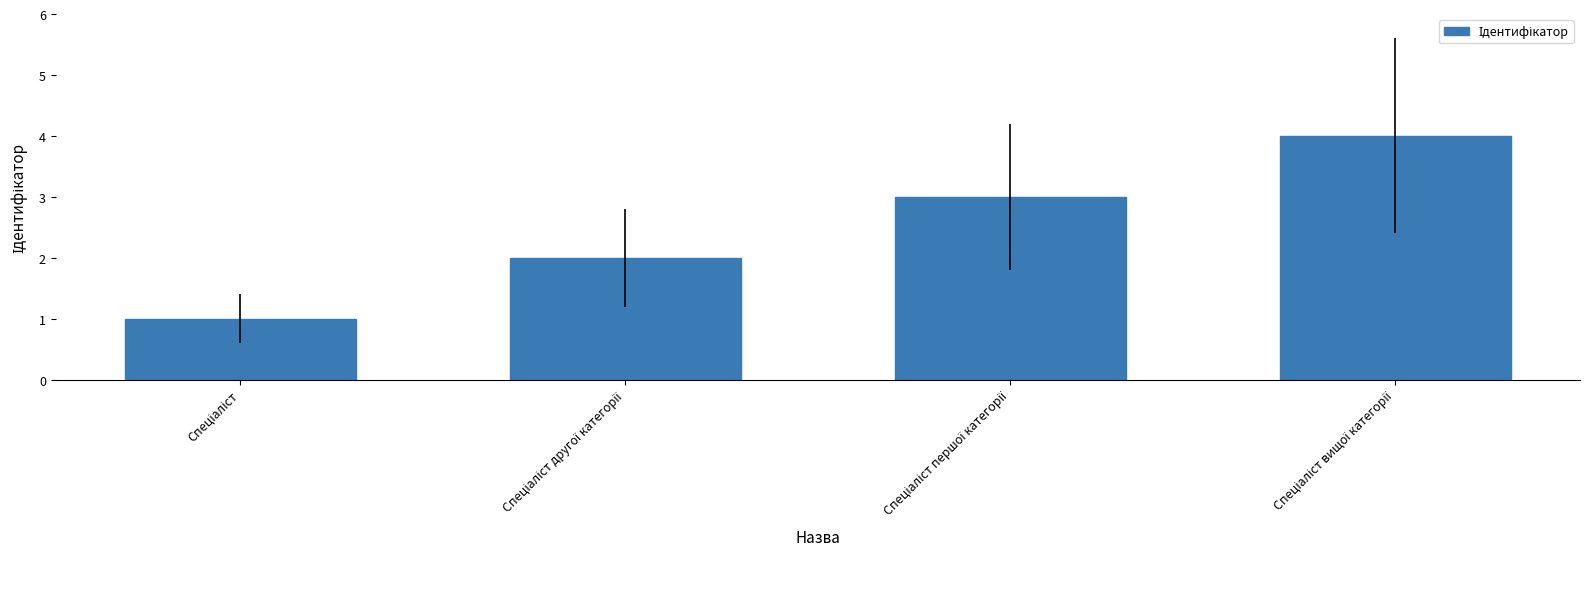

What is the minimum value shown in the chart?

1